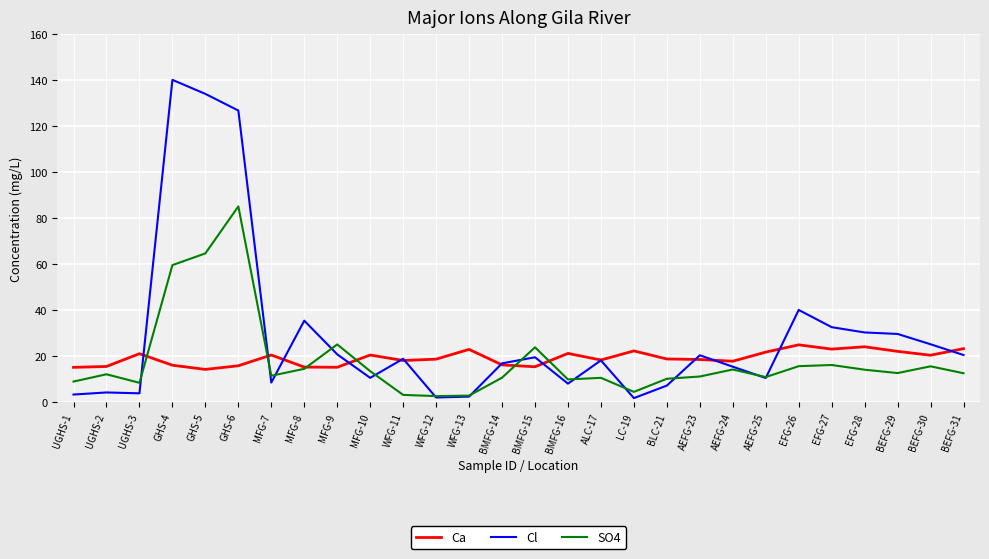

What position from the left is AEFG-23?

20